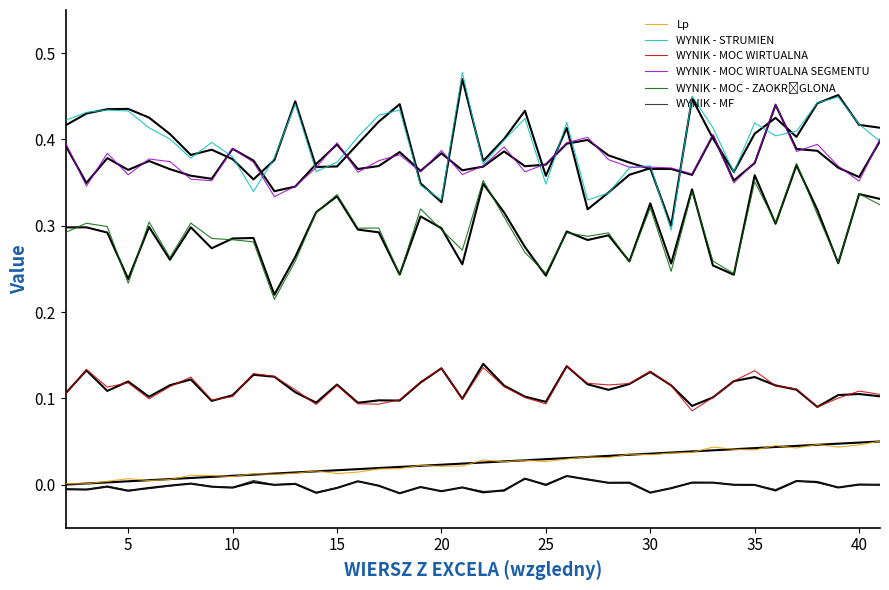

What is the difference between the maximum and minimum values in the WYNIK - MOC WIRTUALNA series?

0.1